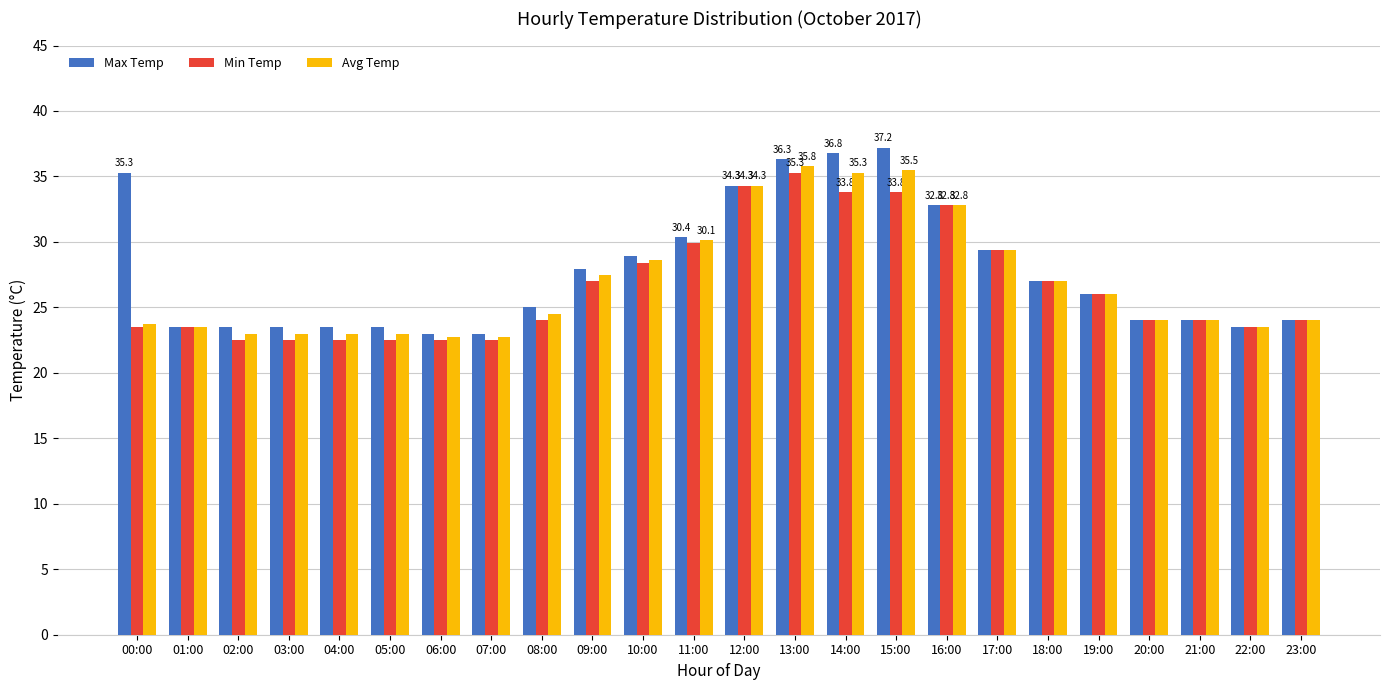

Which series changed the most between 04:00 and 16:00?

Min Temp